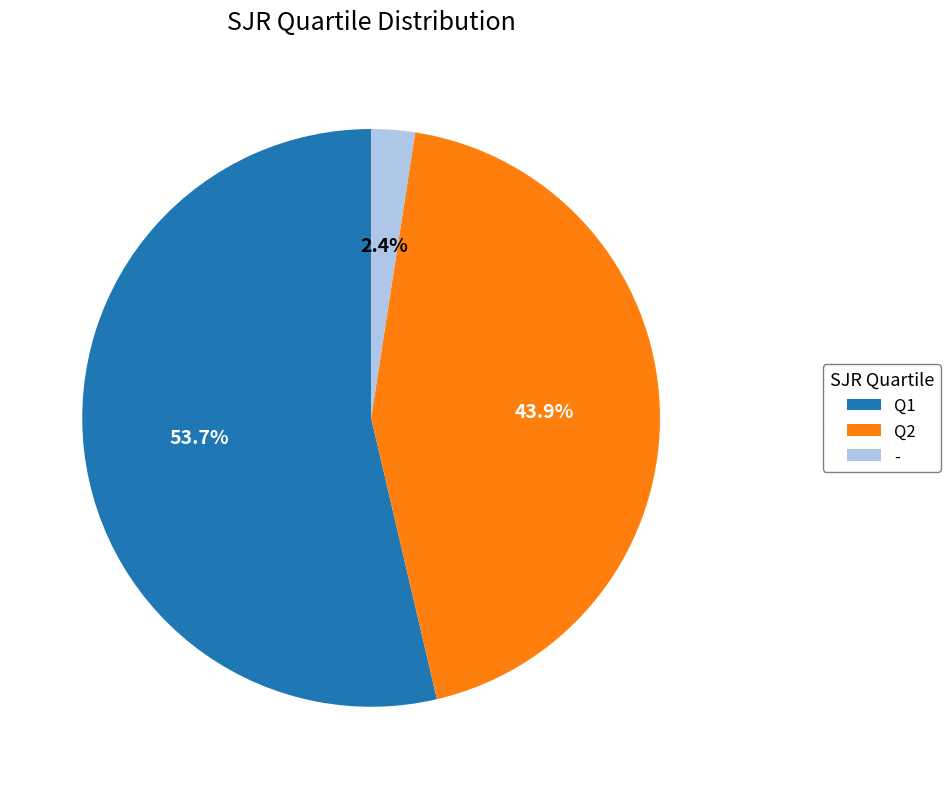

Which category has the biggest portion of the pie?

Q1